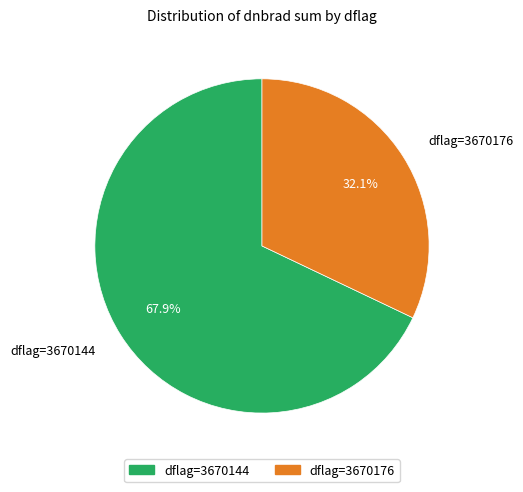

What is the largest slice in the pie chart?

dflag=3670144